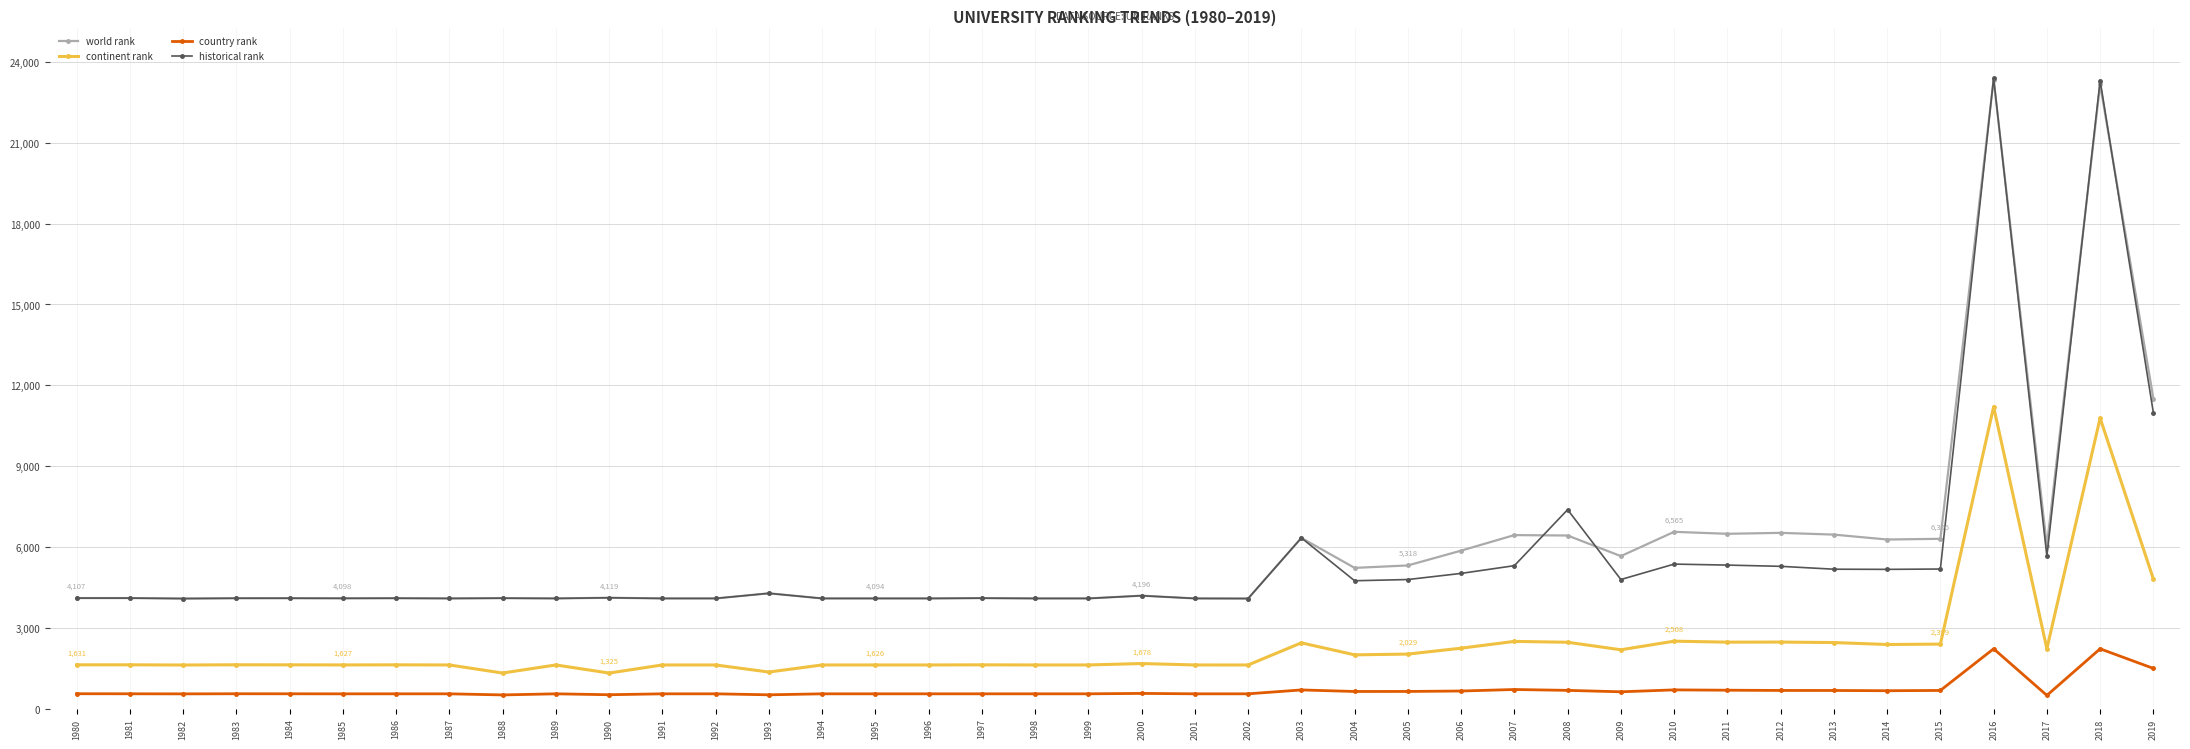

Is this an area chart (filled region under the line)?

No